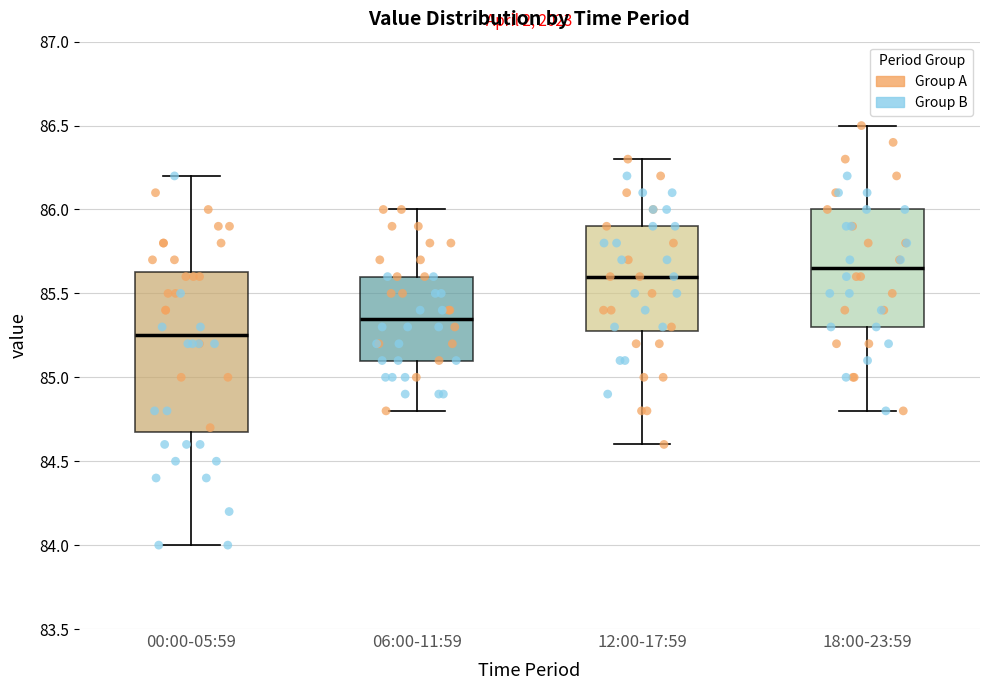

Where does the upper whisker of the box for 06:00-11:59 end on the y-axis? The values are not printed on the chart, so give them approximately, as read against the axis.

86.00